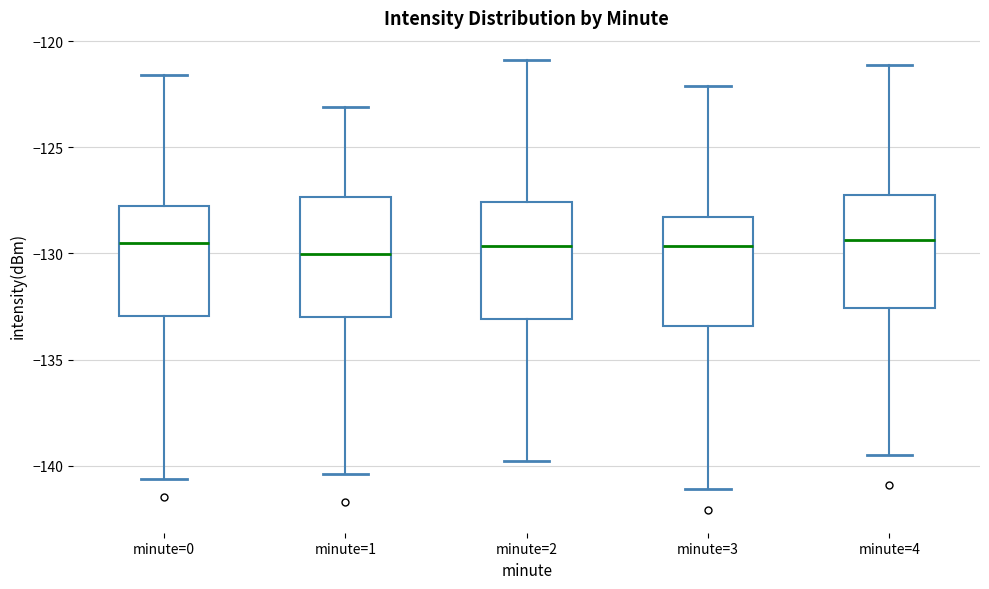

Reading left to right, transcribe this box plot: for each box, give where its median line is, the range the box spans, and where its two whiskers end, as read against the y-axis. The values are not printed on the chart, so give them approximately, as read against the axis.

minute=0: median -129.5, box -133.0 to -128.0, whiskers -140.5 to -121.5
minute=1: median -130.0, box -133.0 to -127.5, whiskers -140.5 to -123.0
minute=2: median -129.5, box -133.0 to -127.5, whiskers -140.0 to -121.0
minute=3: median -129.5, box -133.5 to -128.5, whiskers -141.0 to -122.0
minute=4: median -129.5, box -132.5 to -127.0, whiskers -139.5 to -121.0